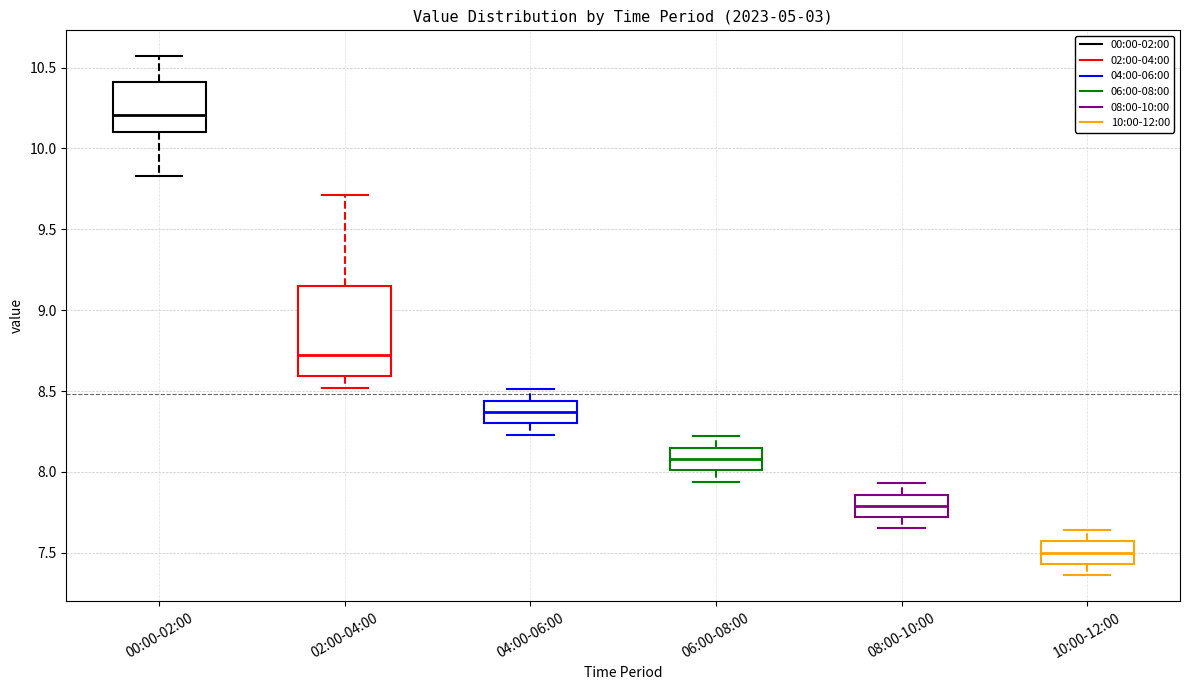

Reading left to right, transcribe this box plot: for each box, give where its median line is, the range the box spans, and where its two whiskers end, as read against the y-axis. The values are not printed on the chart, so give them approximately, as read against the axis.

00:00-02:00: median 10.20, box 10.10 to 10.40, whiskers 9.85 to 10.55
02:00-04:00: median 8.70, box 8.60 to 9.15, whiskers 8.50 to 9.70
04:00-06:00: median 8.35, box 8.30 to 8.45, whiskers 8.25 to 8.50
06:00-08:00: median 8.10, box 8.00 to 8.15, whiskers 7.95 to 8.20
08:00-10:00: median 7.80, box 7.70 to 7.85, whiskers 7.65 to 7.95
10:00-12:00: median 7.50, box 7.45 to 7.55, whiskers 7.35 to 7.65